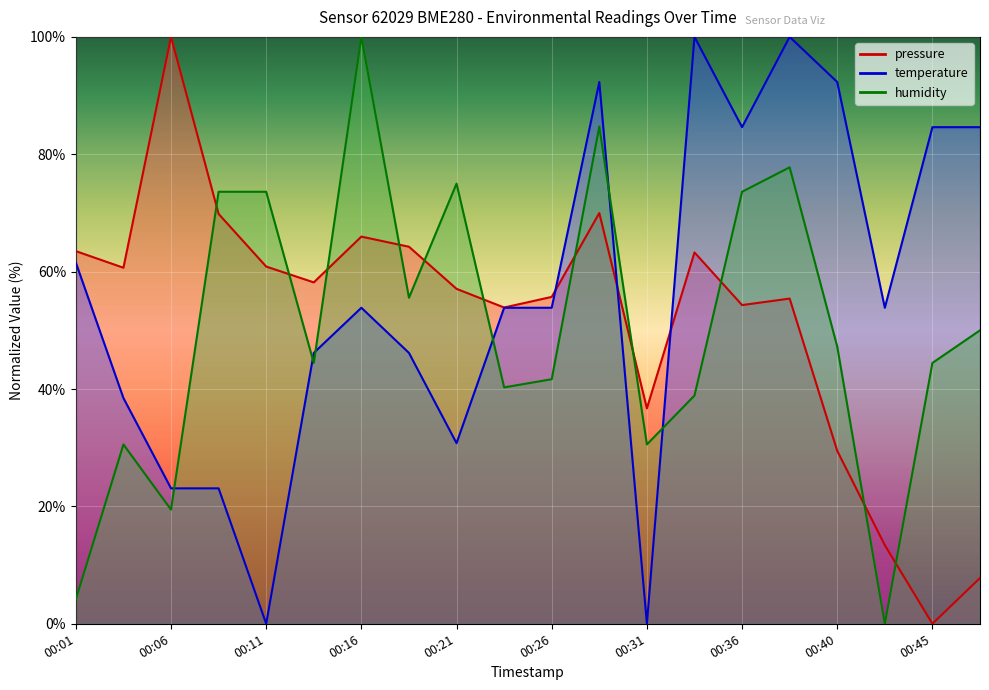

Reading left to right, list all the values displayed in this chart.

pressure: 00:01=63.5	00:04=60.7	00:06=100.0	00:08=69.8	00:11=60.9	00:13=58.2	00:16=66.0	00:18=64.2	00:21=57.1	00:23=53.9	00:26=55.7	00:28=70.0	00:31=36.7	00:33=63.3	00:36=54.3	00:38=55.4	00:40=29.5	00:43=13.4	00:45=0.0	00:48=7.8
temperature: 00:01=61.5	00:04=38.5	00:06=23.1	00:08=23.1	00:11=0.0	00:13=46.2	00:16=53.8	00:18=46.2	00:21=30.8	00:23=53.8	00:26=53.8	00:28=92.3	00:31=0.0	00:33=100.0	00:36=84.6	00:38=100.0	00:40=92.3	00:43=53.8	00:45=84.6	00:48=84.6
humidity: 00:01=4.2	00:04=30.6	00:06=19.4	00:08=73.6	00:11=73.6	00:13=44.4	00:16=100.0	00:18=55.6	00:21=75.0	00:23=40.3	00:26=41.7	00:28=84.7	00:31=30.6	00:33=38.9	00:36=73.6	00:38=77.8	00:40=47.2	00:43=0.0	00:45=44.4	00:48=50.0